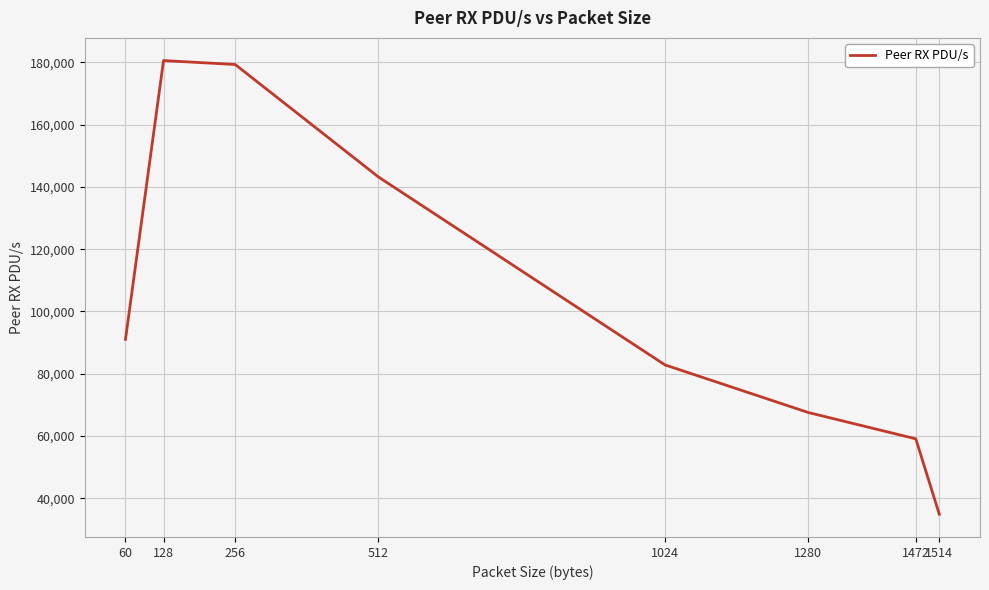

Does the chart display data point markers on the line(s)?

No